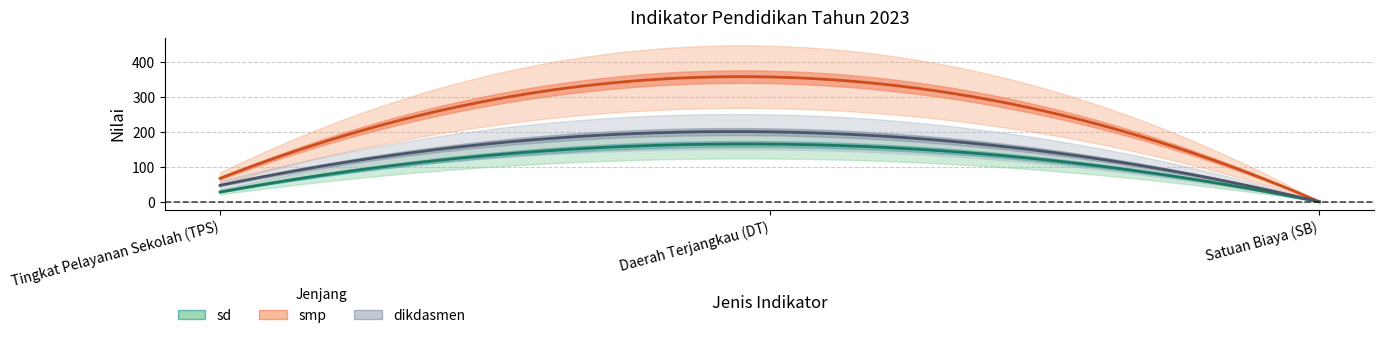

At which label does dikdasmen reach its peak?

Daerah Terjangkau (DT)